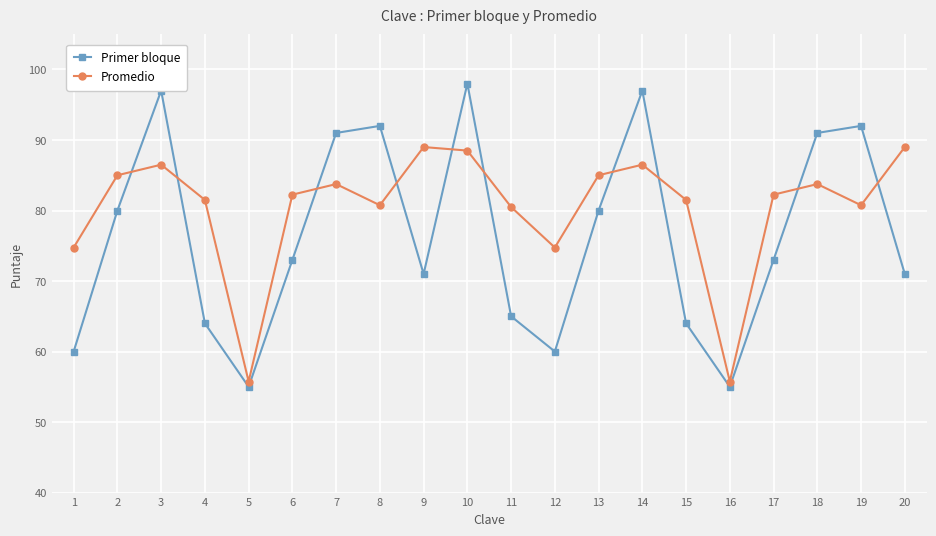

Which category has the highest value across all series?

10